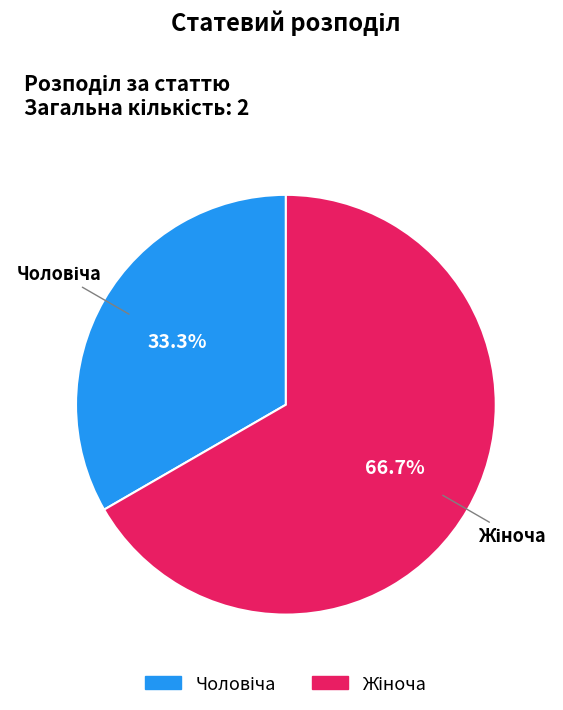

Does any single category account for the majority?

Yes